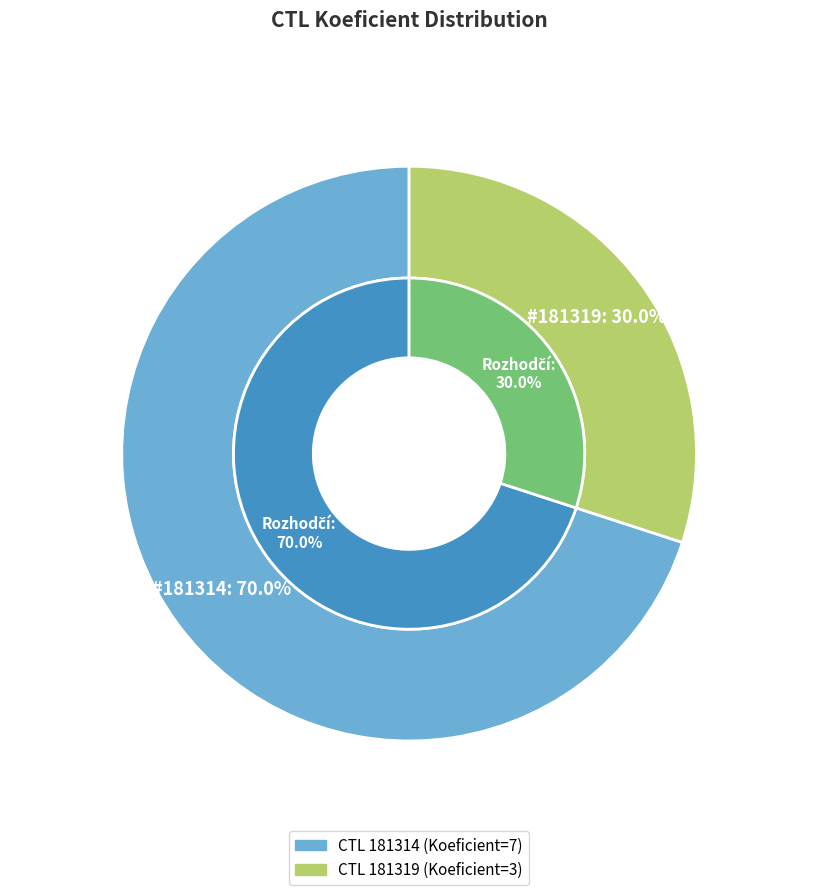

Which slice is the largest?

181314